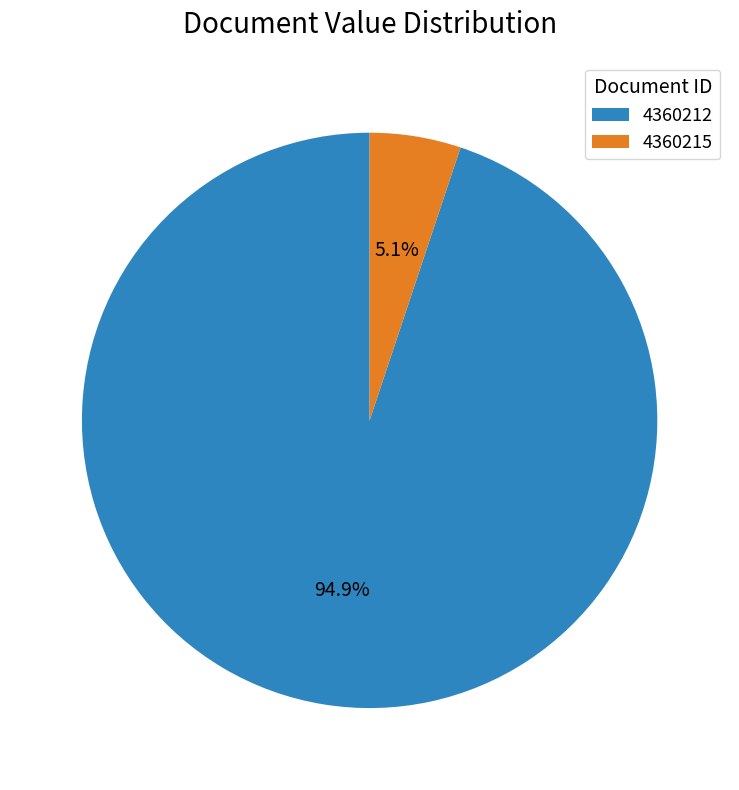

Count the number of slices in the pie.

2